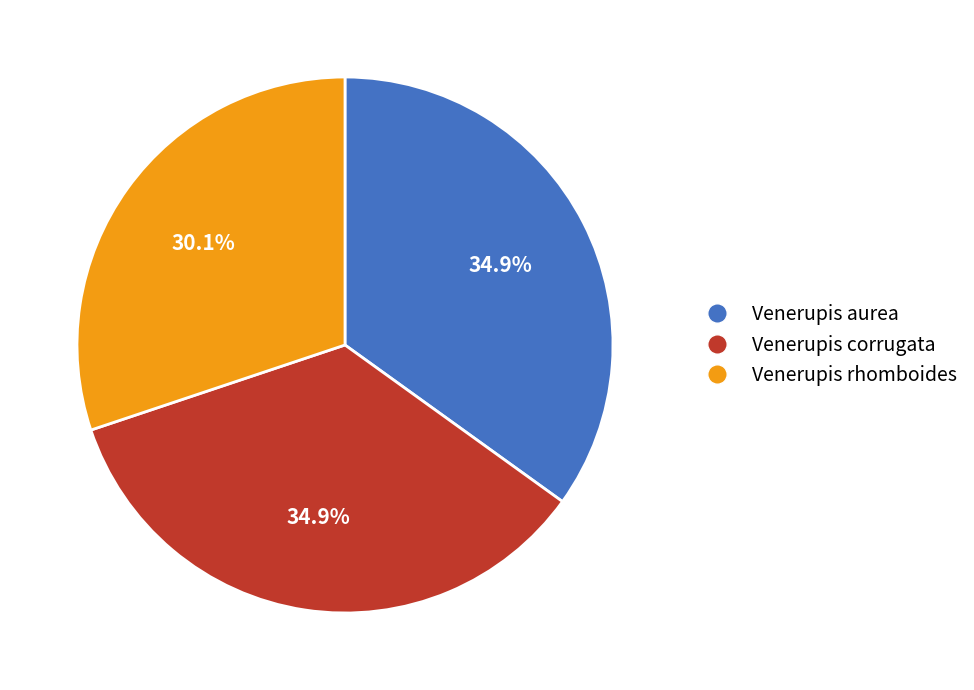

How many segments does this pie chart have?

3